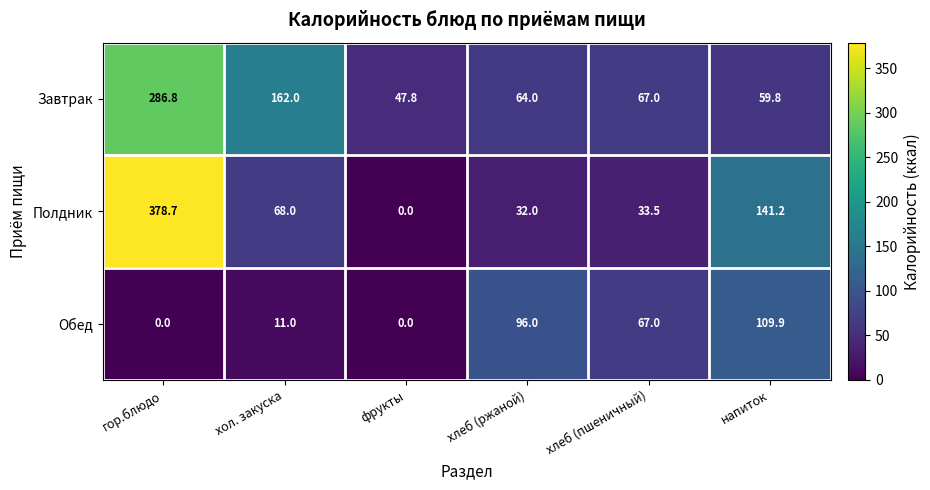

Reading right to left, extract all data points from this chart.

Завтрак: 59.8	67.0	64.0	47.8	162.0	286.8
Полдник: 141.2	33.5	32.0	0.0	68.0	378.7
Обед: 109.9	67.0	96.0	0.0	11.0	0.0